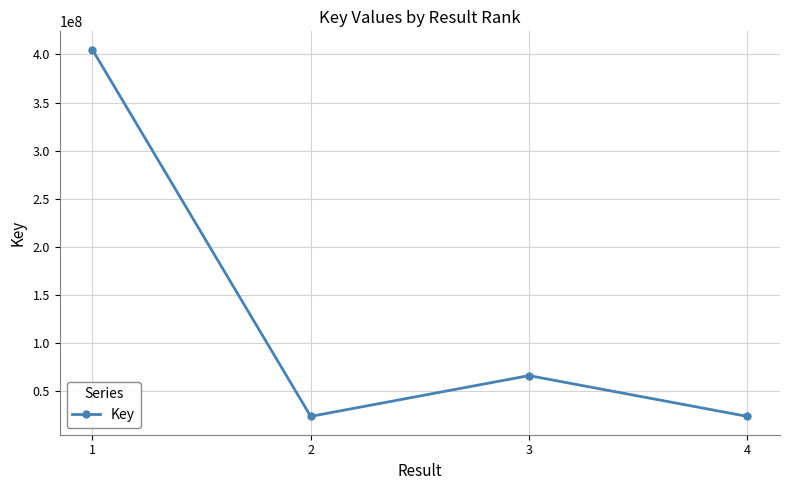

Which label corresponds to the largest value in the chart?

1